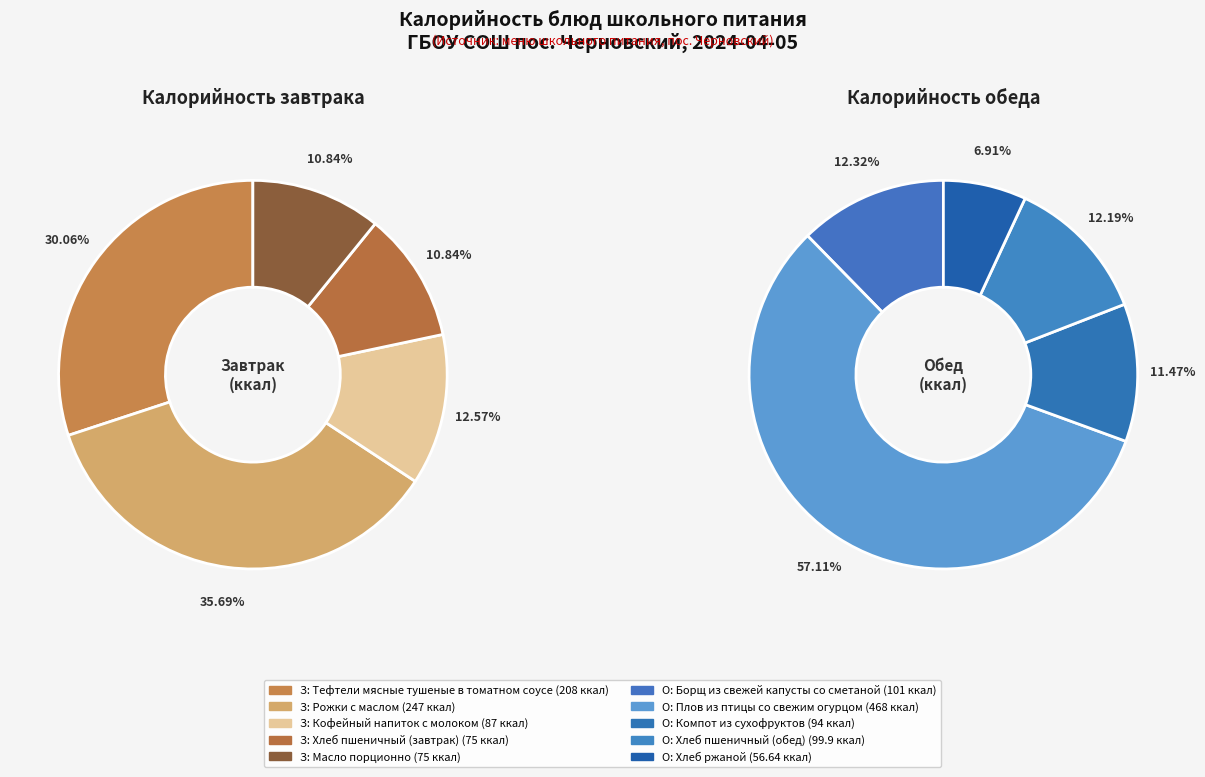

What is the spread (max minus min) of values at Тефтели мясные тушеные в томатном соусе?

208